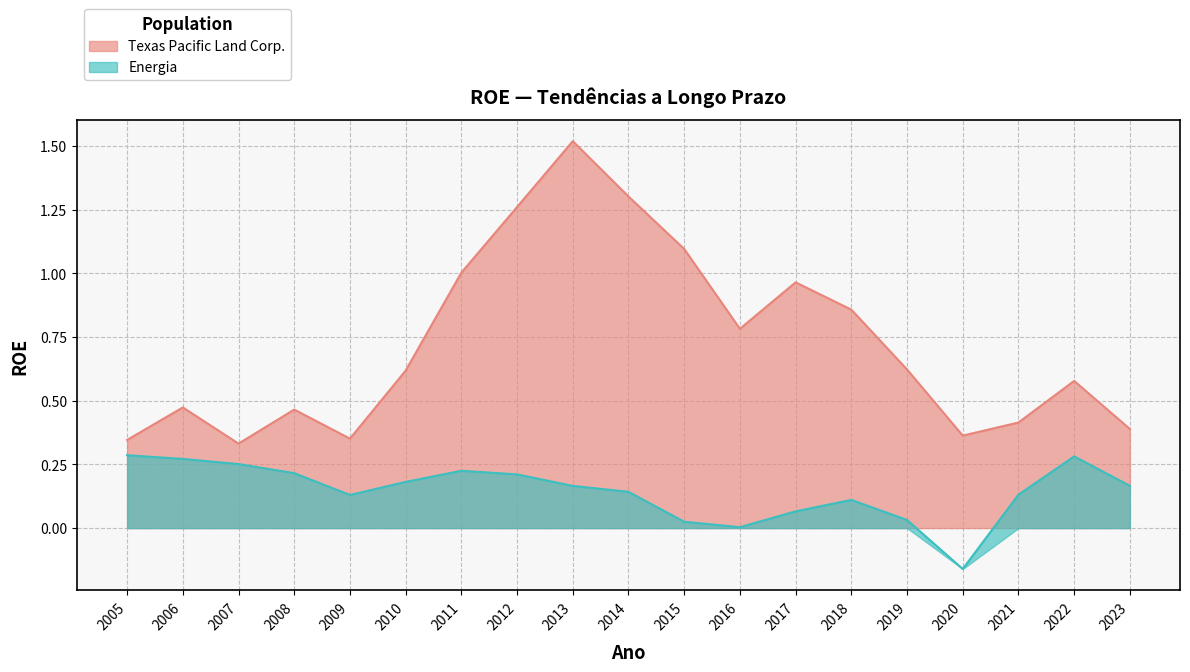

Reading left to right, transcribe all the data shown in this chart.

Texas Pacific Land Corp.: 0.3	0.5	0.3	0.5	0.4	0.6	1.0	1.3	1.5	1.3	1.1	0.8	1.0	0.9	0.6	0.4	0.4	0.6	0.4
Energia: 0.3	0.3	0.3	0.2	0.1	0.2	0.2	0.2	0.2	0.1	0.0	0.0	0.1	0.1	0.0	-0.2	0.1	0.3	0.2